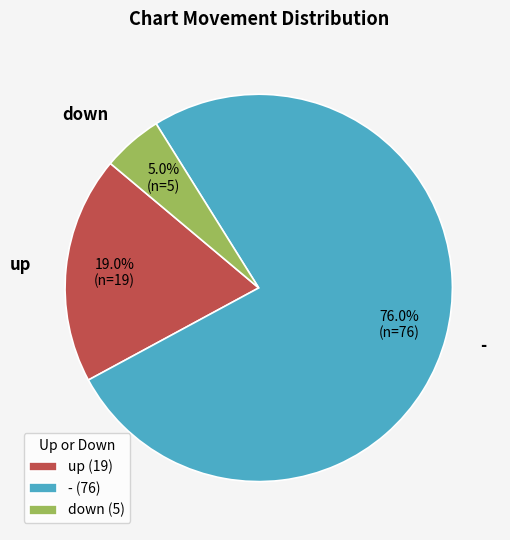

To the nearest percent, what is the average slice percentage?

33%